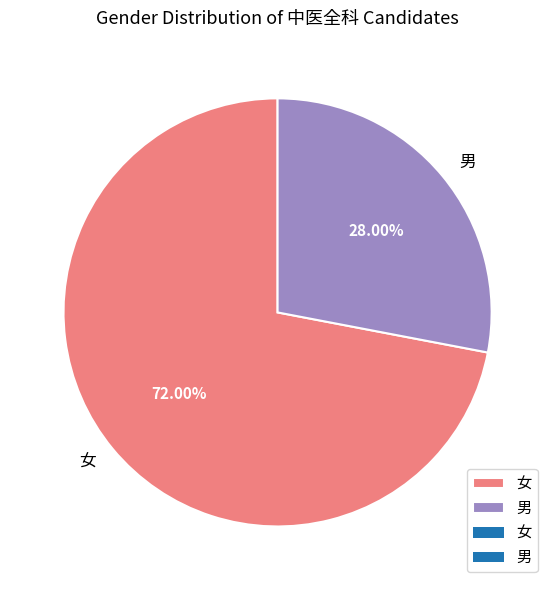

Between 女 and 男, which is larger?

女